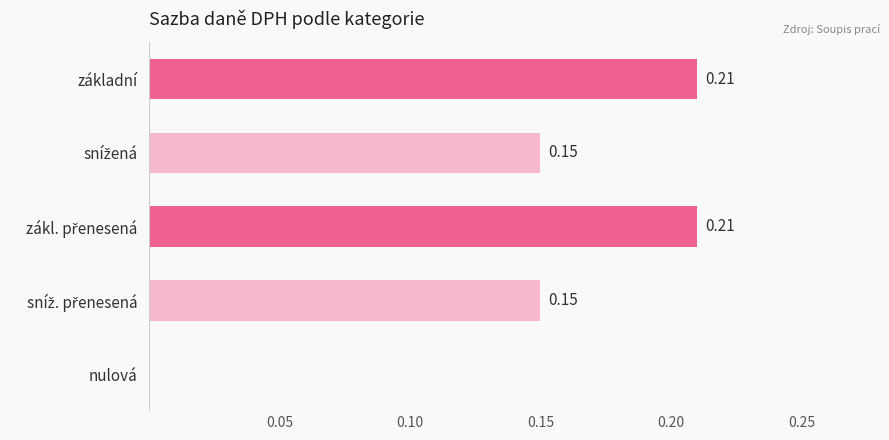

At which label is the value closest to 0?

nulová